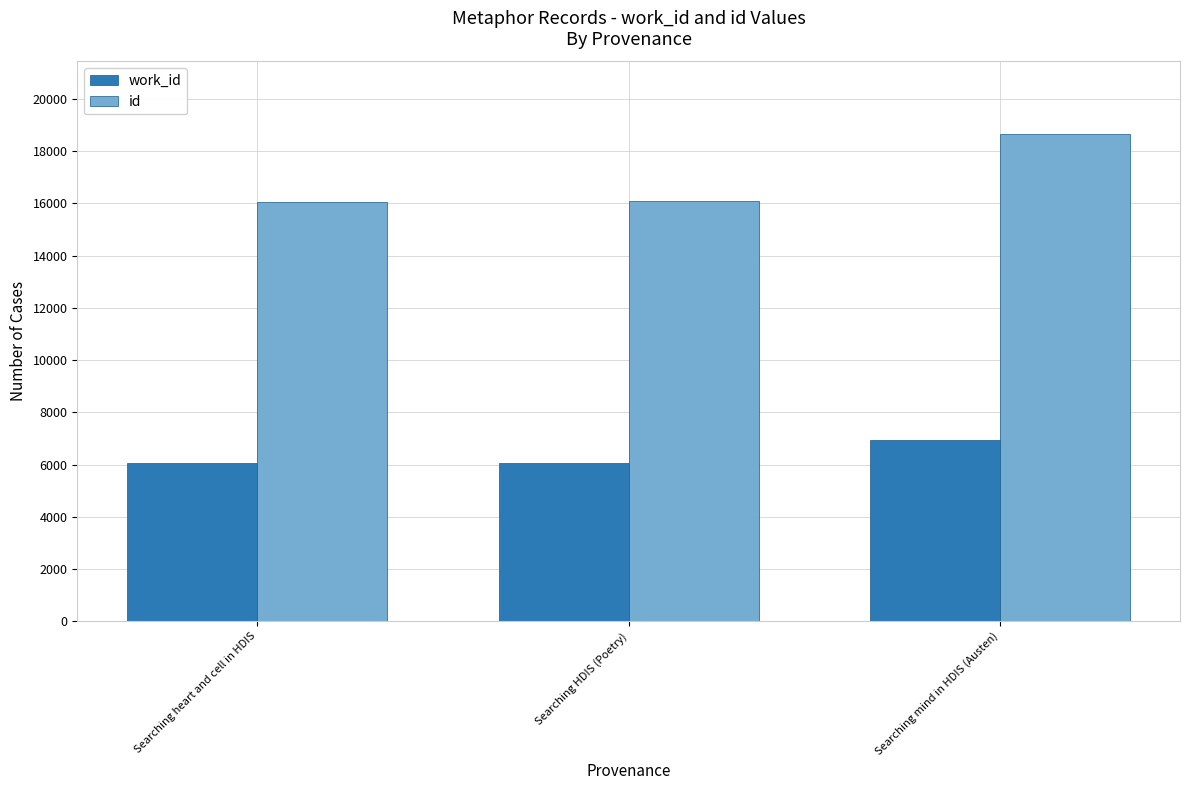

What are all the series names shown in the legend?

work_id, id